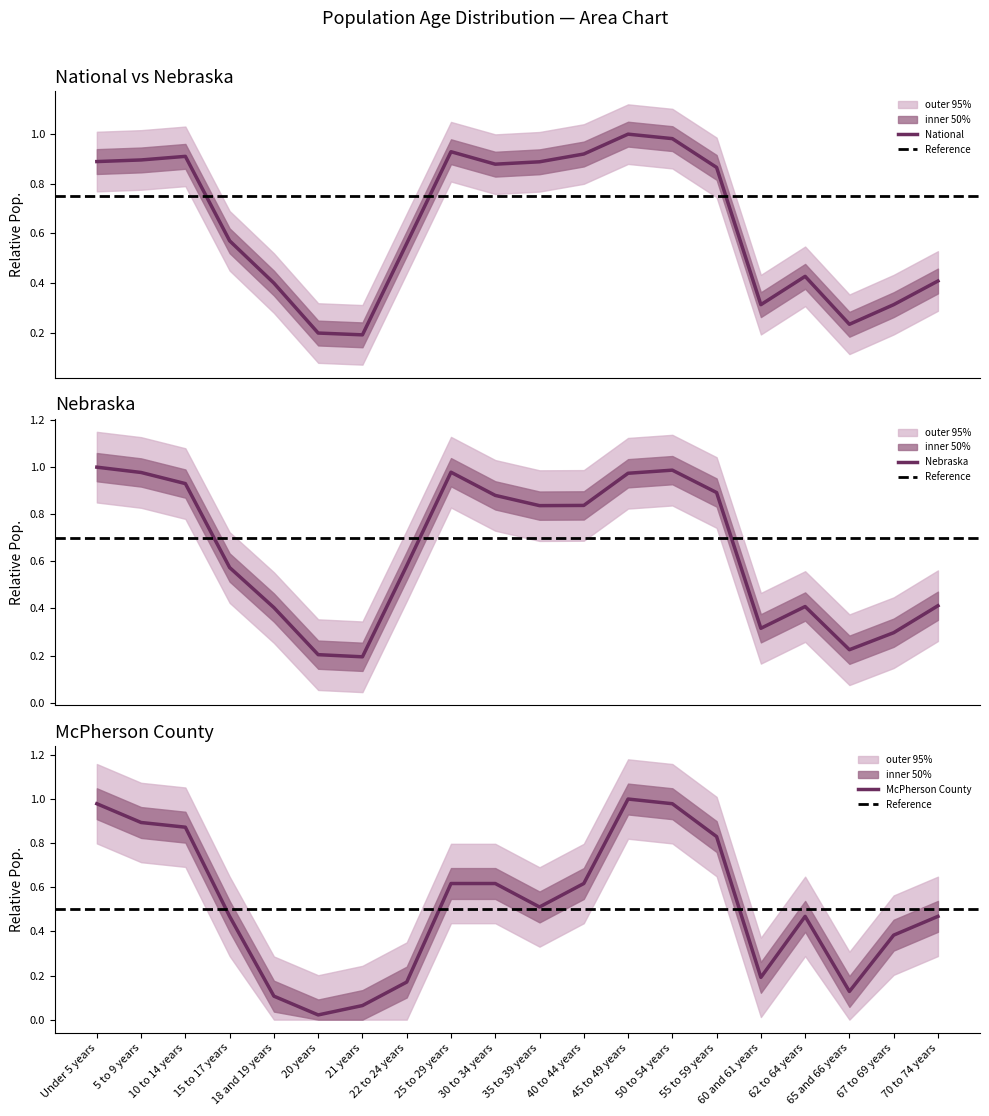

After their last crossing, which series has the higher values: McPherson County or National?

McPherson County